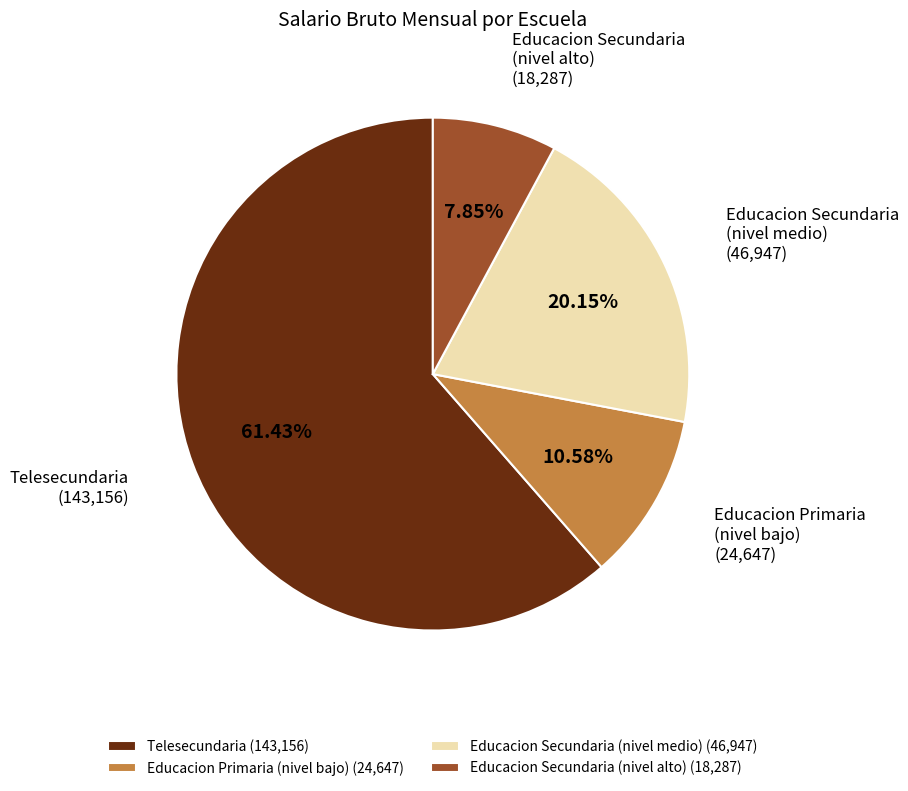

Combined, do Educacion Primaria (nivel bajo) and Educacion Secundaria (nivel alto) account for over 50%?

No